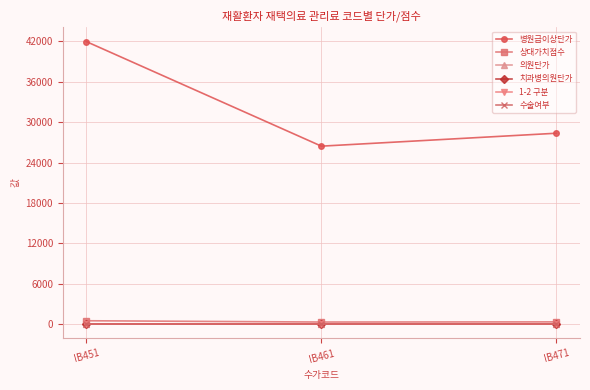

Reading right to left, list all the values displayed in this chart.

병원급이상단가: IB471=28360.0	IB461=26440.0	IB451=41970.0
상대가치점수: IB471=349.3	IB461=325.6	IB451=516.8
의원단가: IB471=0.0	IB461=0.0	IB451=0.0
치과병의원단가: IB471=0.0	IB461=0.0	IB451=0.0
1-2 구분: IB471=1.0	IB461=1.0	IB451=1.0
수술여부: IB471=0.0	IB461=0.0	IB451=0.0